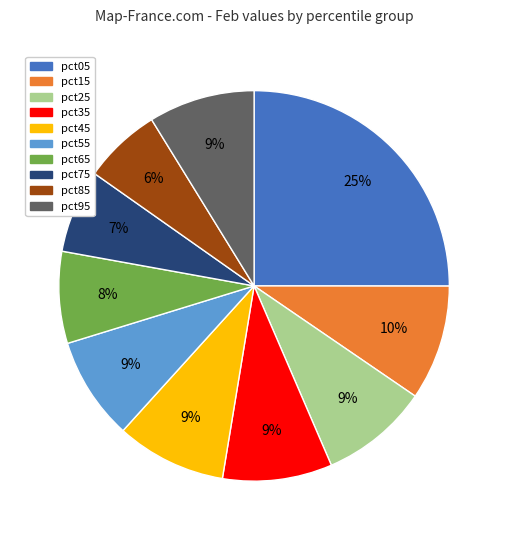

To the nearest percent, what portion does pct45 represent?

9%